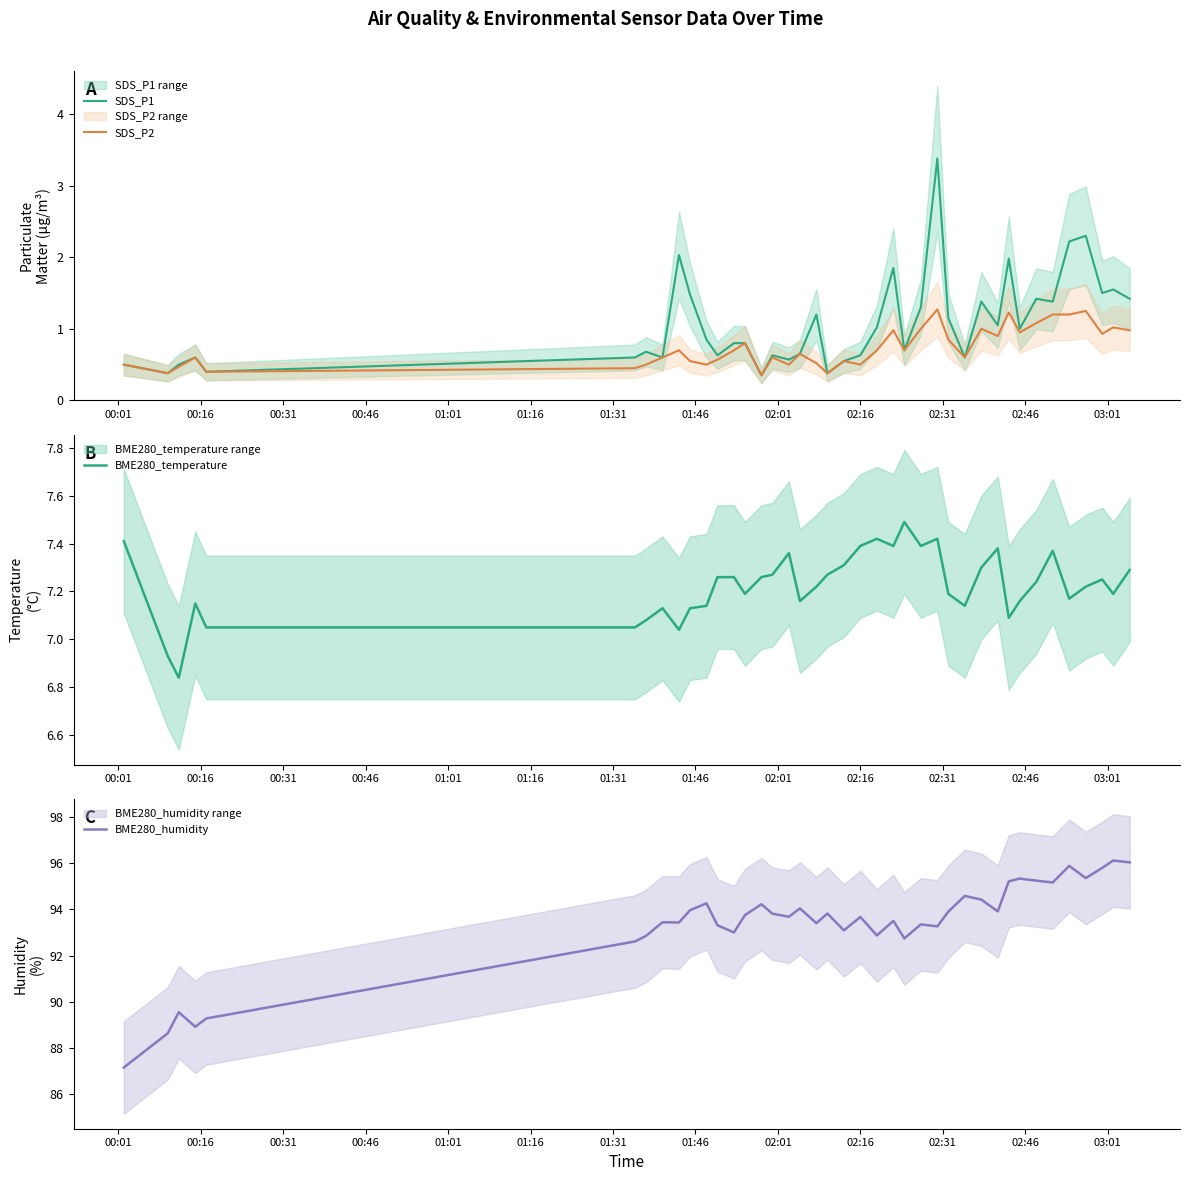

What is the minimum value for BME280_humidity?

87.2